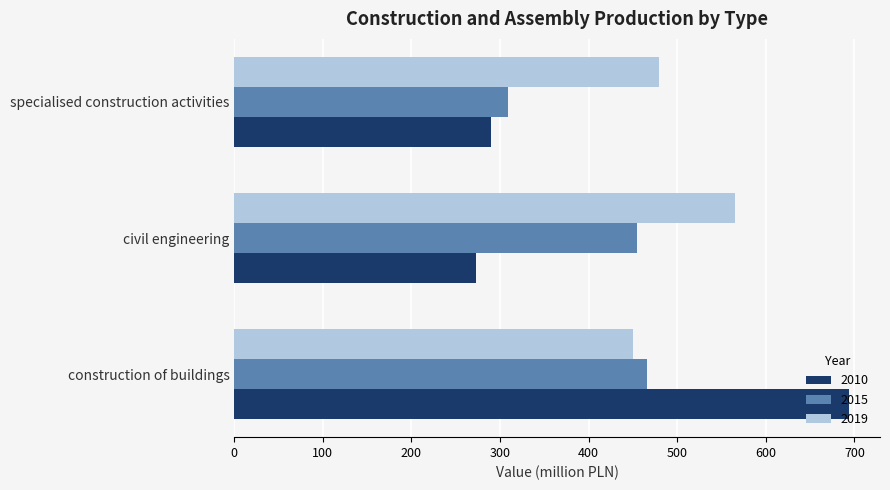

True or false: 2019 has a value of 792.9 at construction of buildings.

False